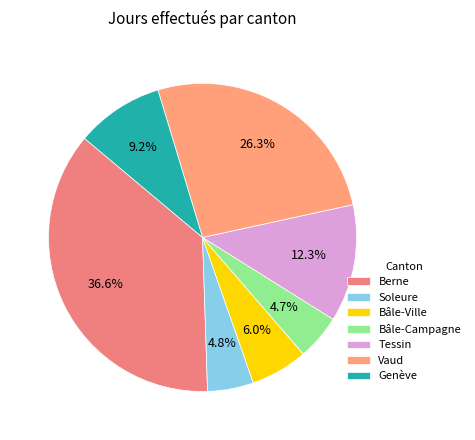

The Berne slice represents 37% of the pie. True or false?

True